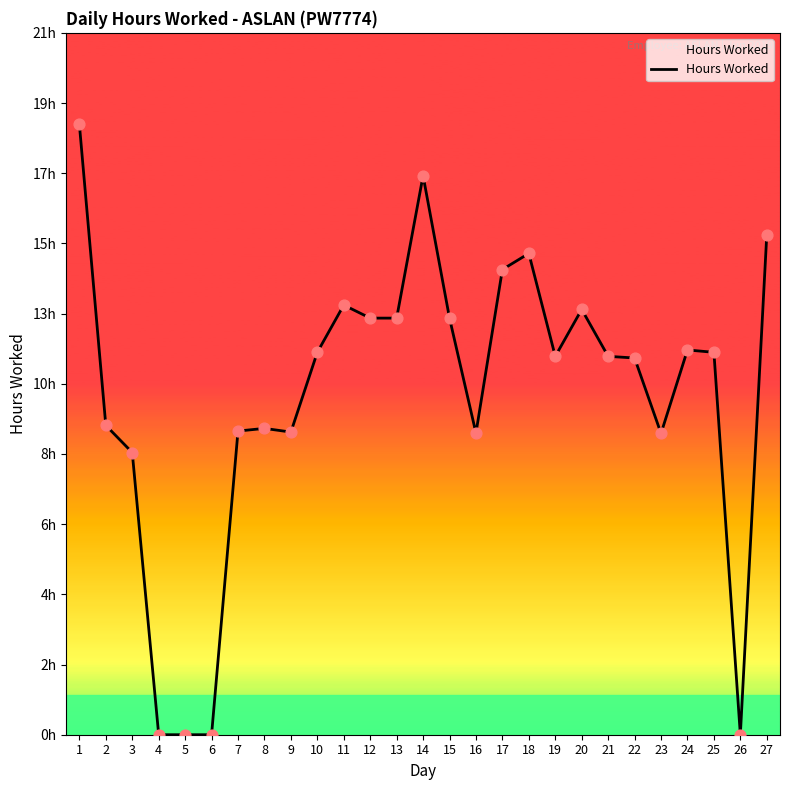

What is the change in value from 5 to 17?

+13.9